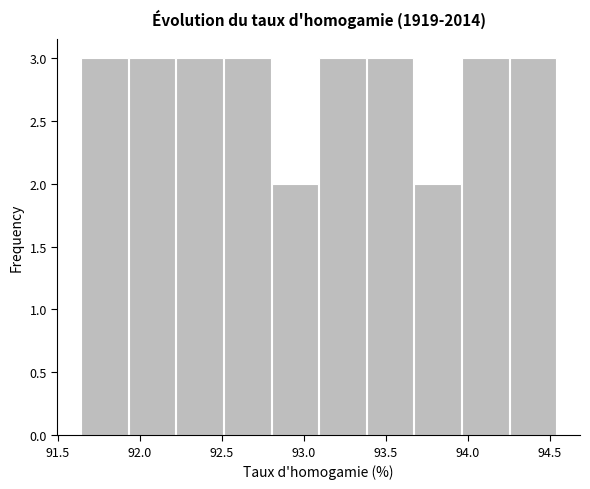

How tall is the bar that spans 94.25 to 94.55 on the x-axis? Neither the bar edges nor the heights are printed on the chart, so give them approximately, as read against the axes.

3